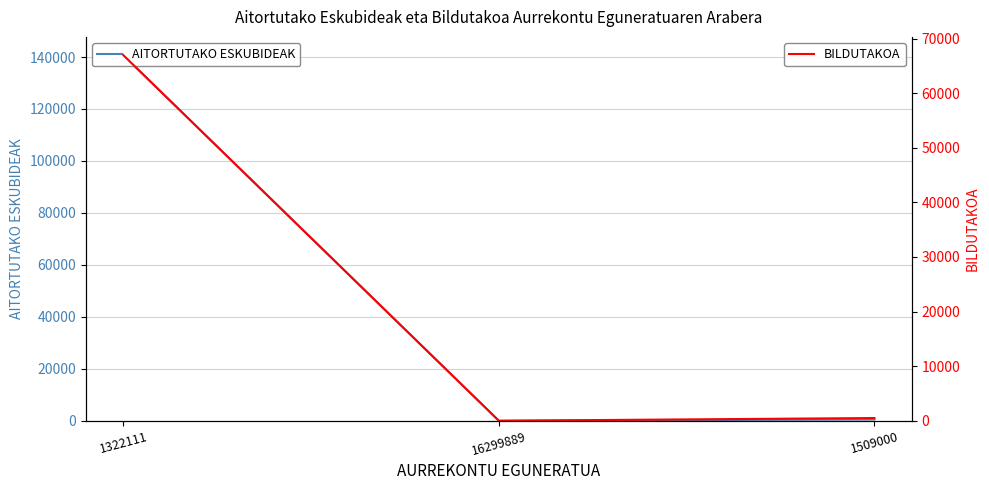

Reading right to left, list all the values displayed in this chart.

AITORTUTAKO ESKUBIDEAK: 500	0	140717
BILDUTAKOA: 500	0	66960